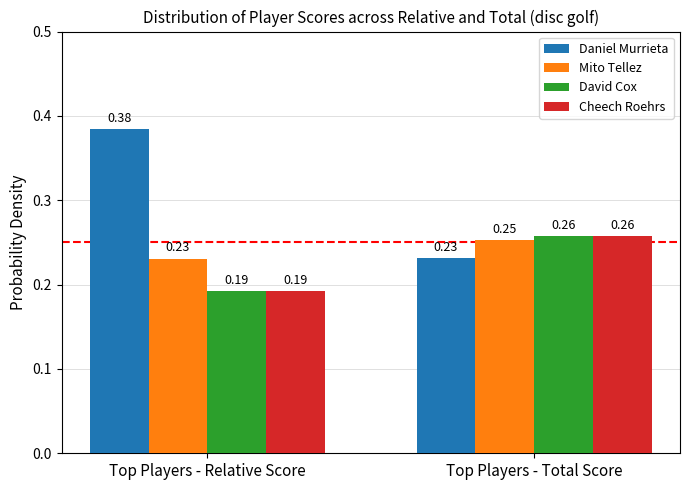

Rank the categories by Mito Tellez value from highest to lowest.

Top Players - Total Score, Top Players - Relative Score